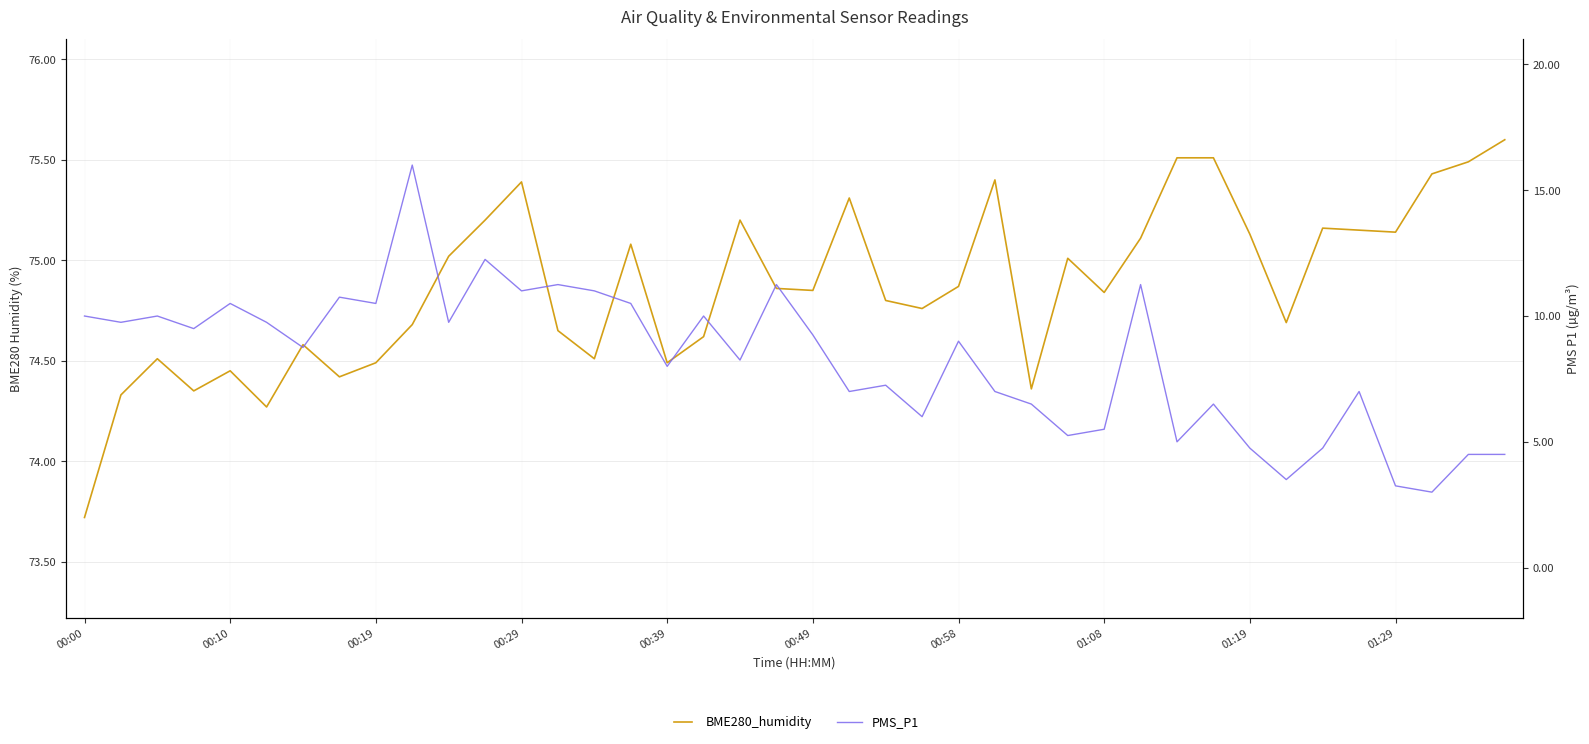

In BME280_humidity, how many points are higher than both neighbors (excluding endpoints)?

10